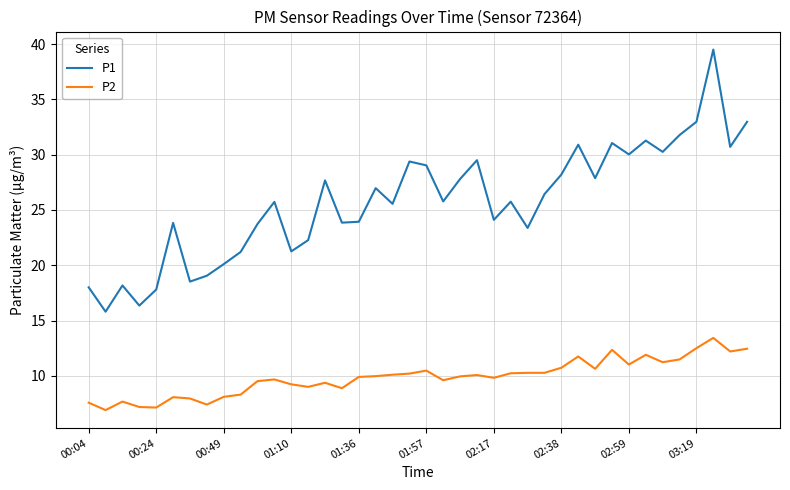

True or false: P1 and P2 cross at least once.

False